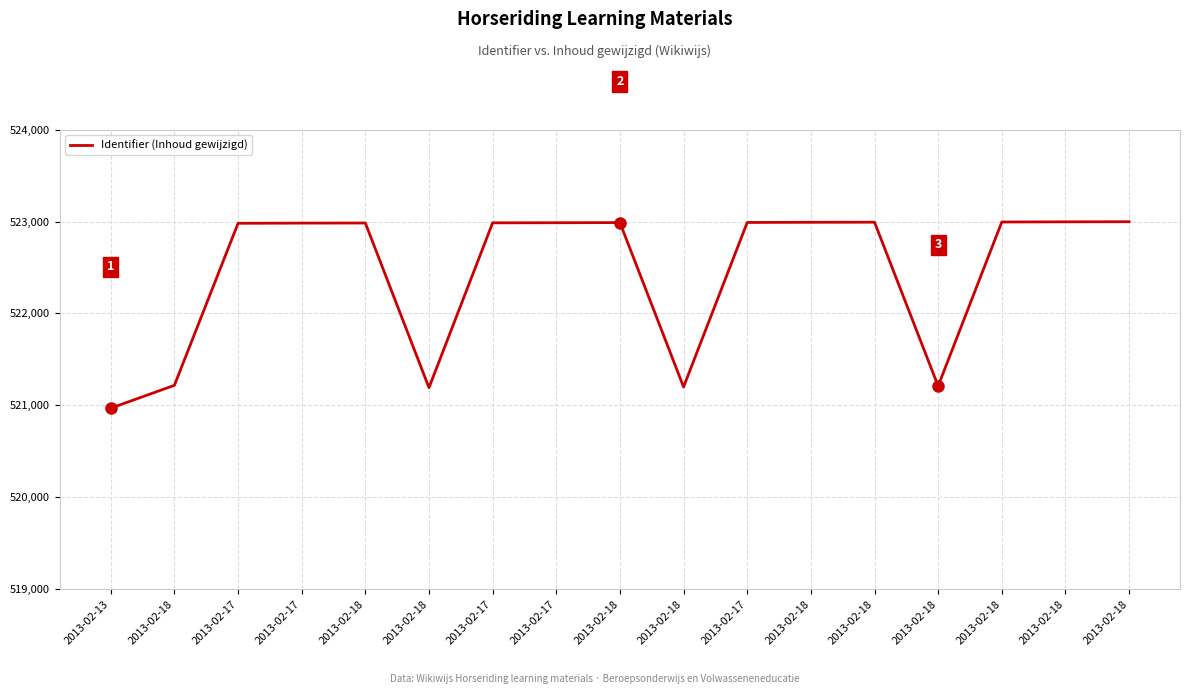

How many lines are shown in the chart?

1